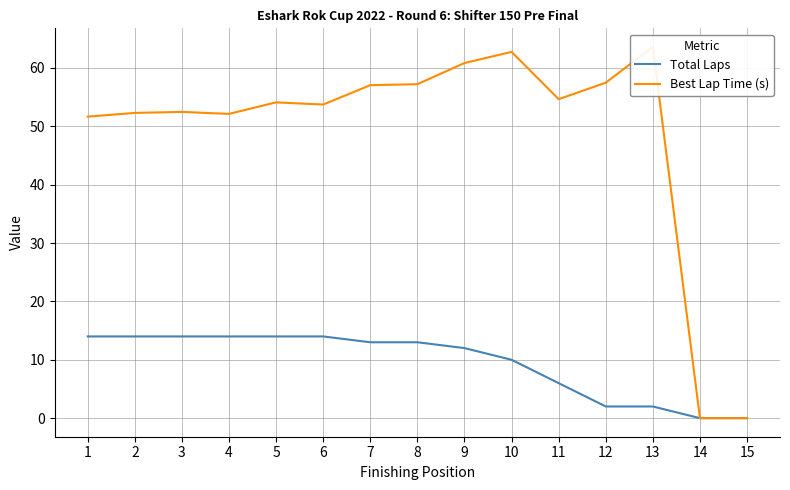

What is the sum of all Total Laps values?

142